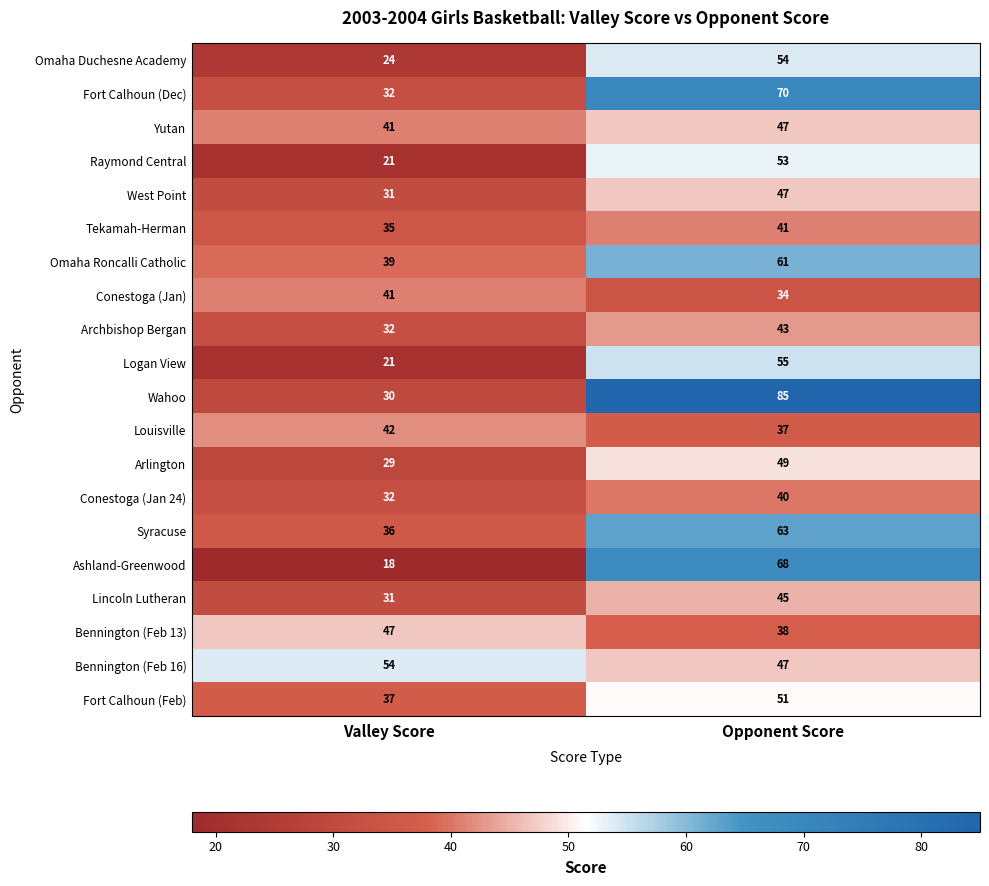

At which category is the sum across all series the highest?

Opponent Score